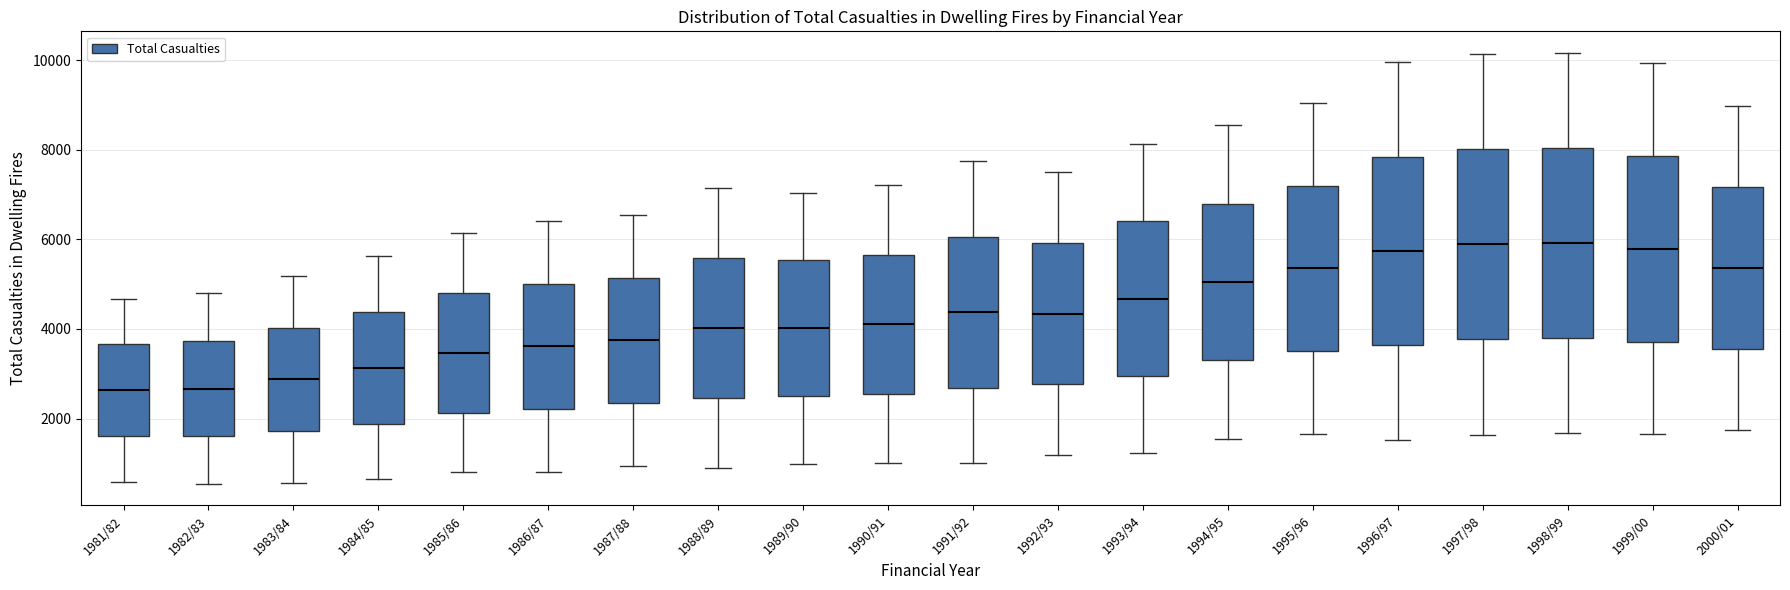

Where is the upper edge of the box for 1996/97 on the y-axis? The values are not printed on the chart, so give them approximately, as read against the axis.

7800